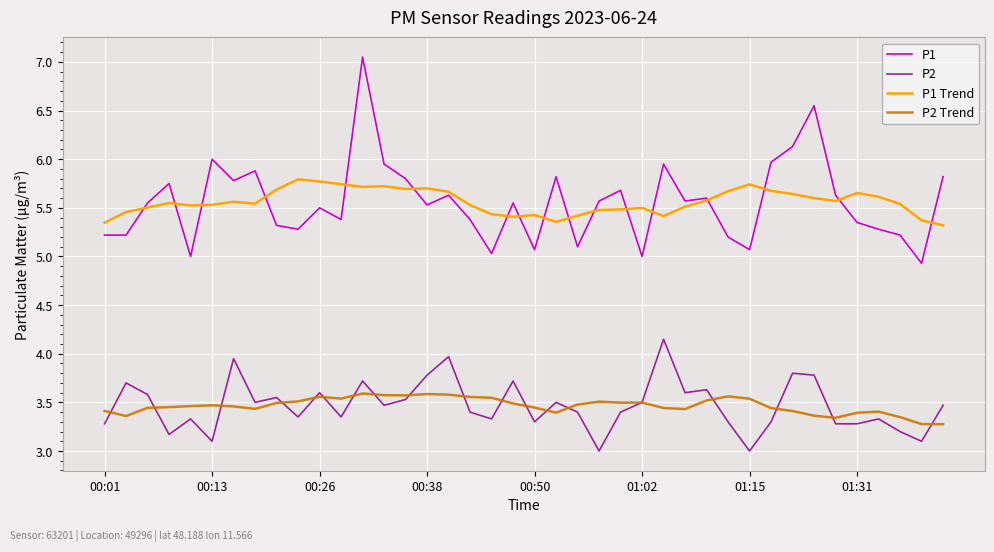

What is the difference between the maximum and minimum values in the P1 Trend series?

0.5